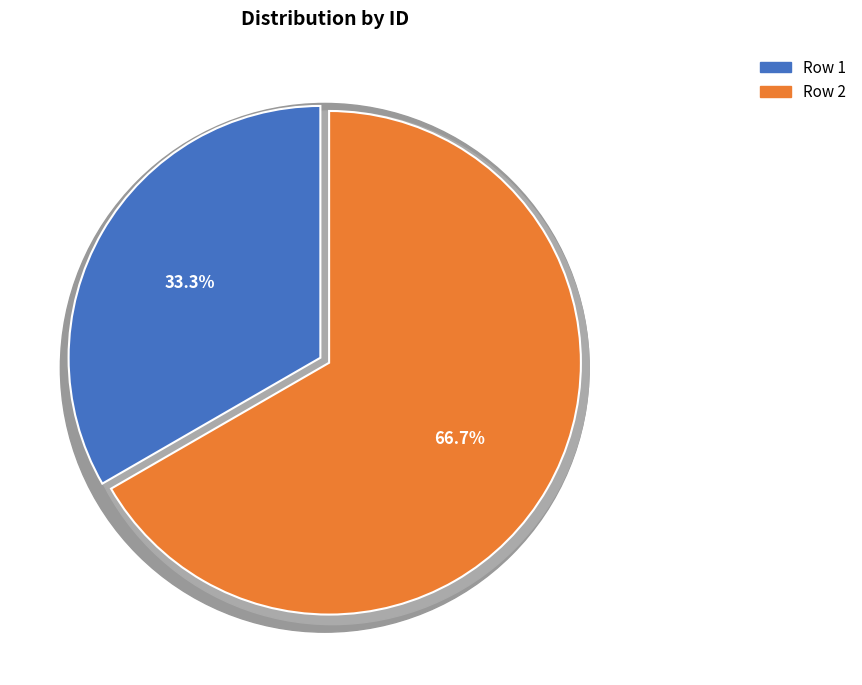

What is the change in value from Row 1 to Row 2?

+1